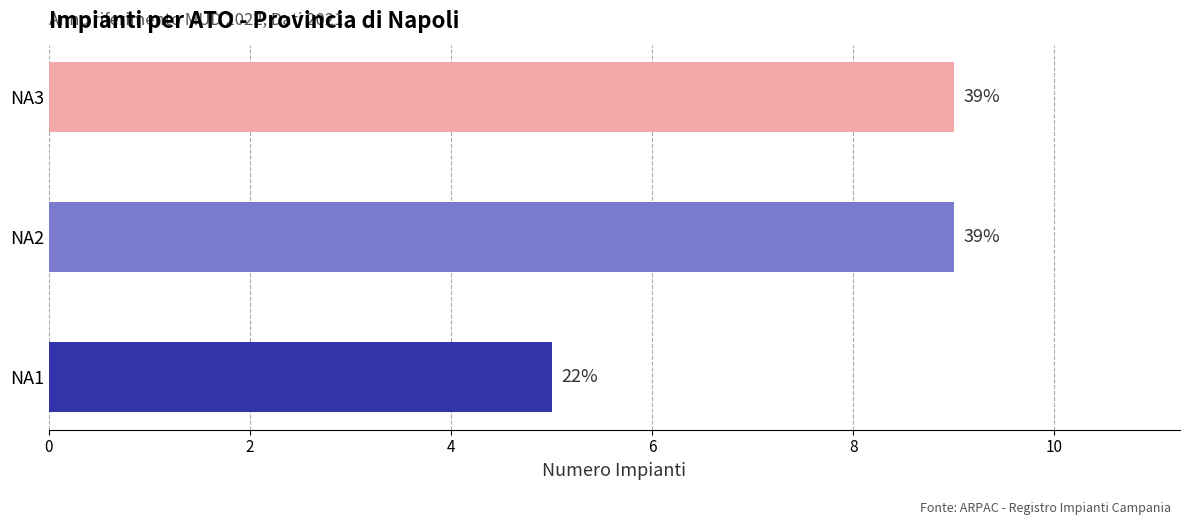

How many bars are there in total?

3